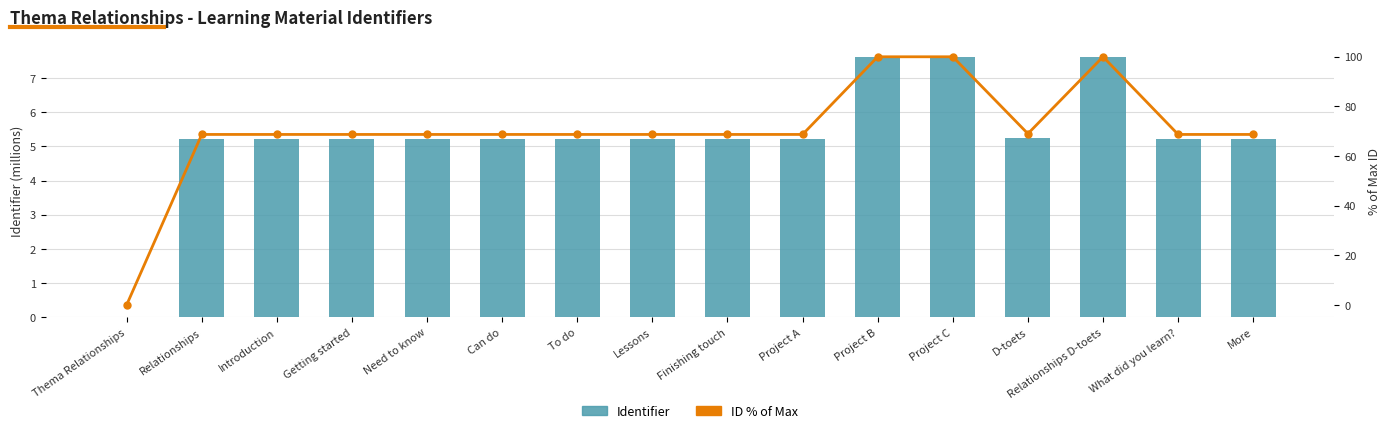

Where does the ID % of Max series first go above 68?

Relationships